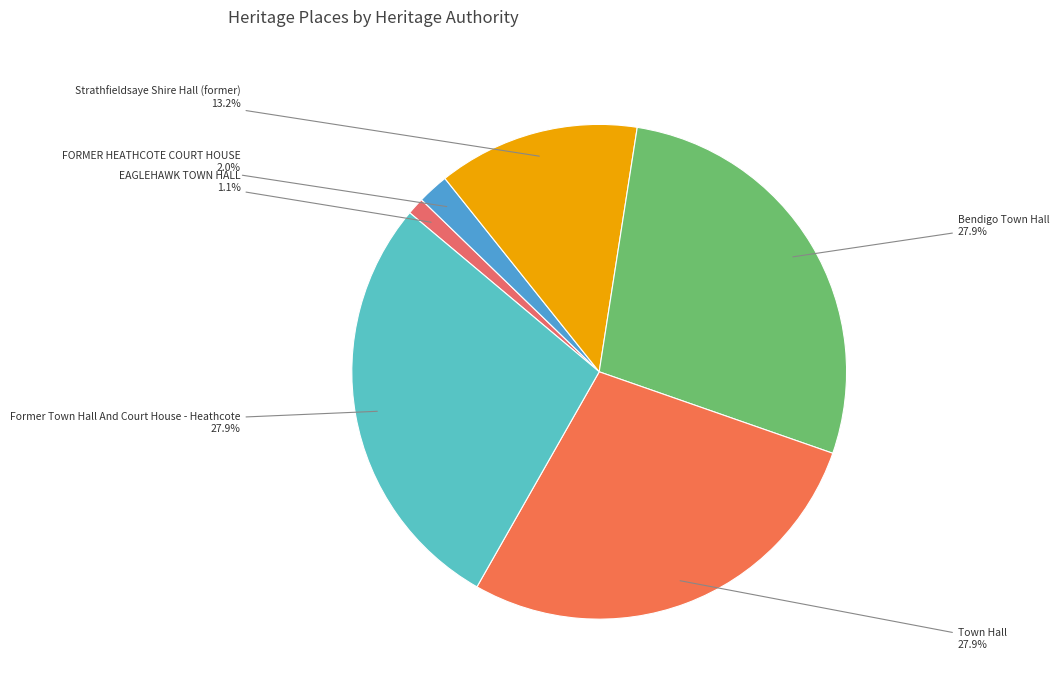

What is the total percentage of Former Town Hall And Court House - Heathcote and Bendigo Town Hall?

55.8%